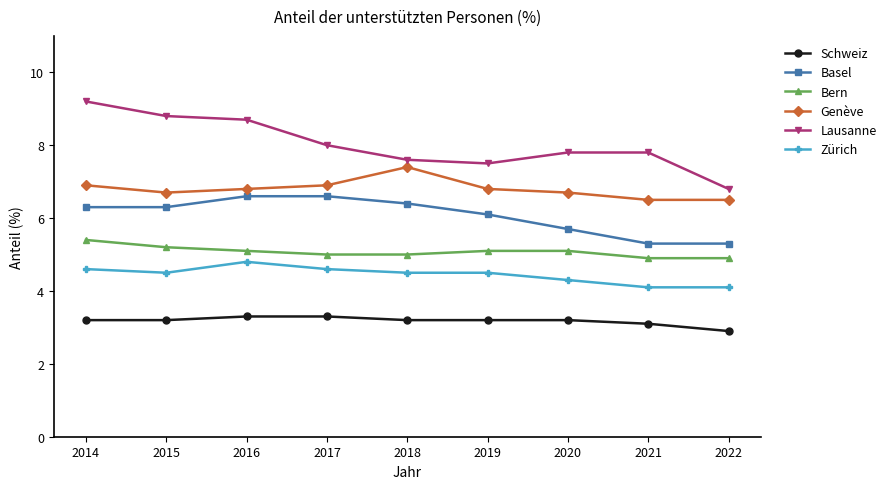

Count the number of data series in this chart.

6